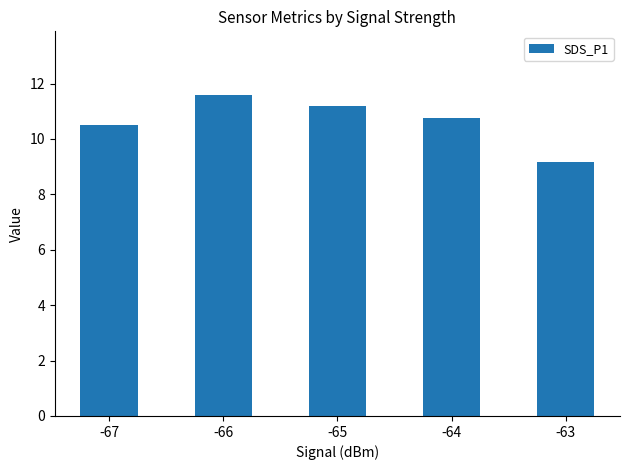

Which has a higher value, -66 or -63?

-66